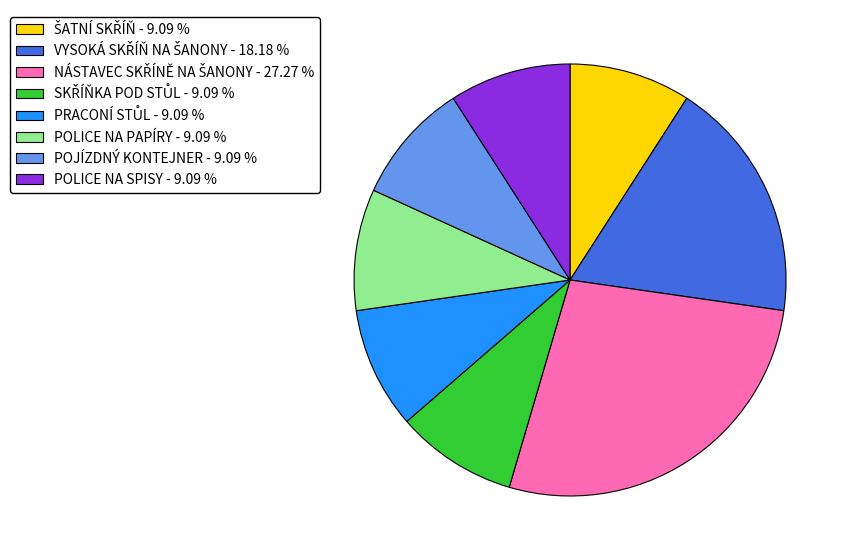

Does POLICE NA SPISY - 9.09 % represent more than half of the total?

No